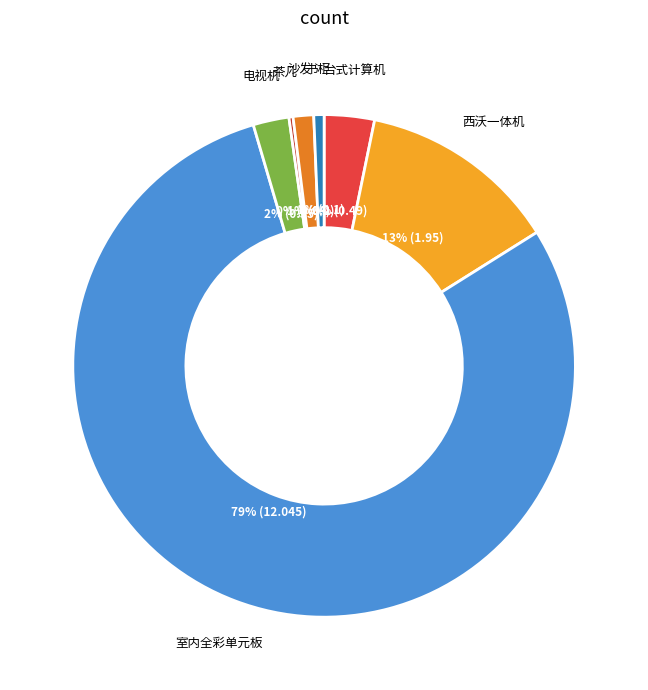

Does any single category account for the majority?

Yes